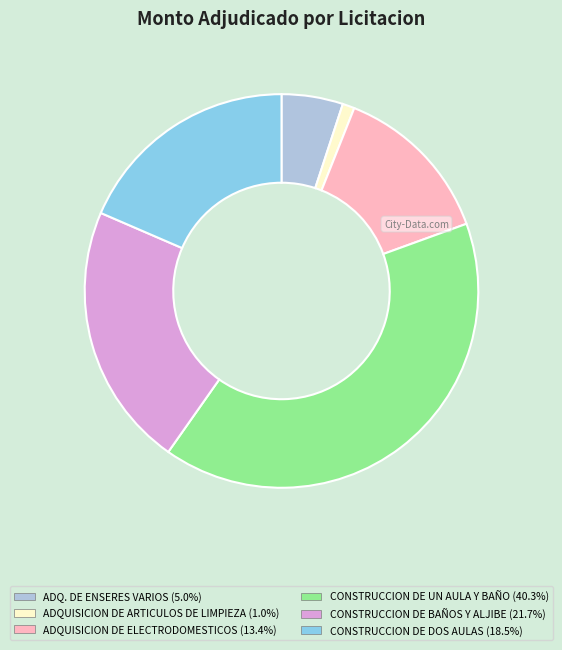

How many segments does this pie chart have?

6